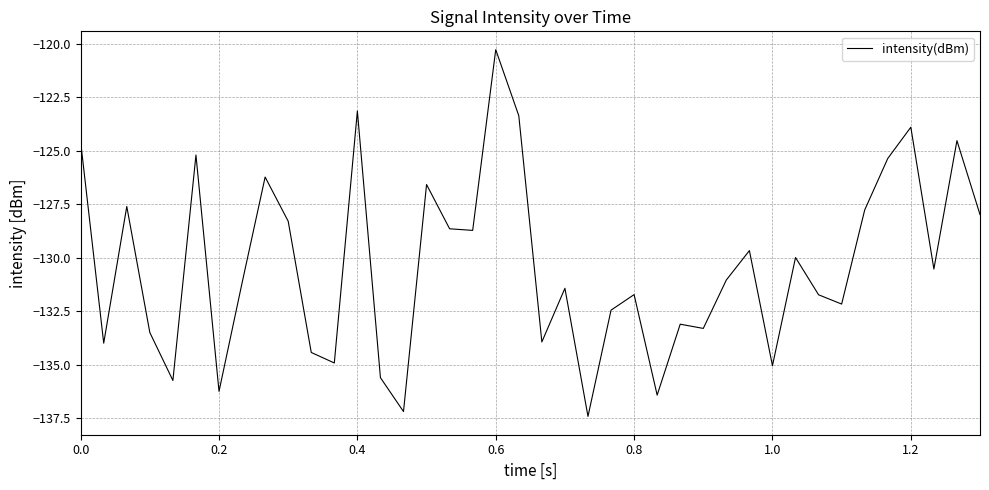

What is the difference between the maximum and minimum values?

17.1